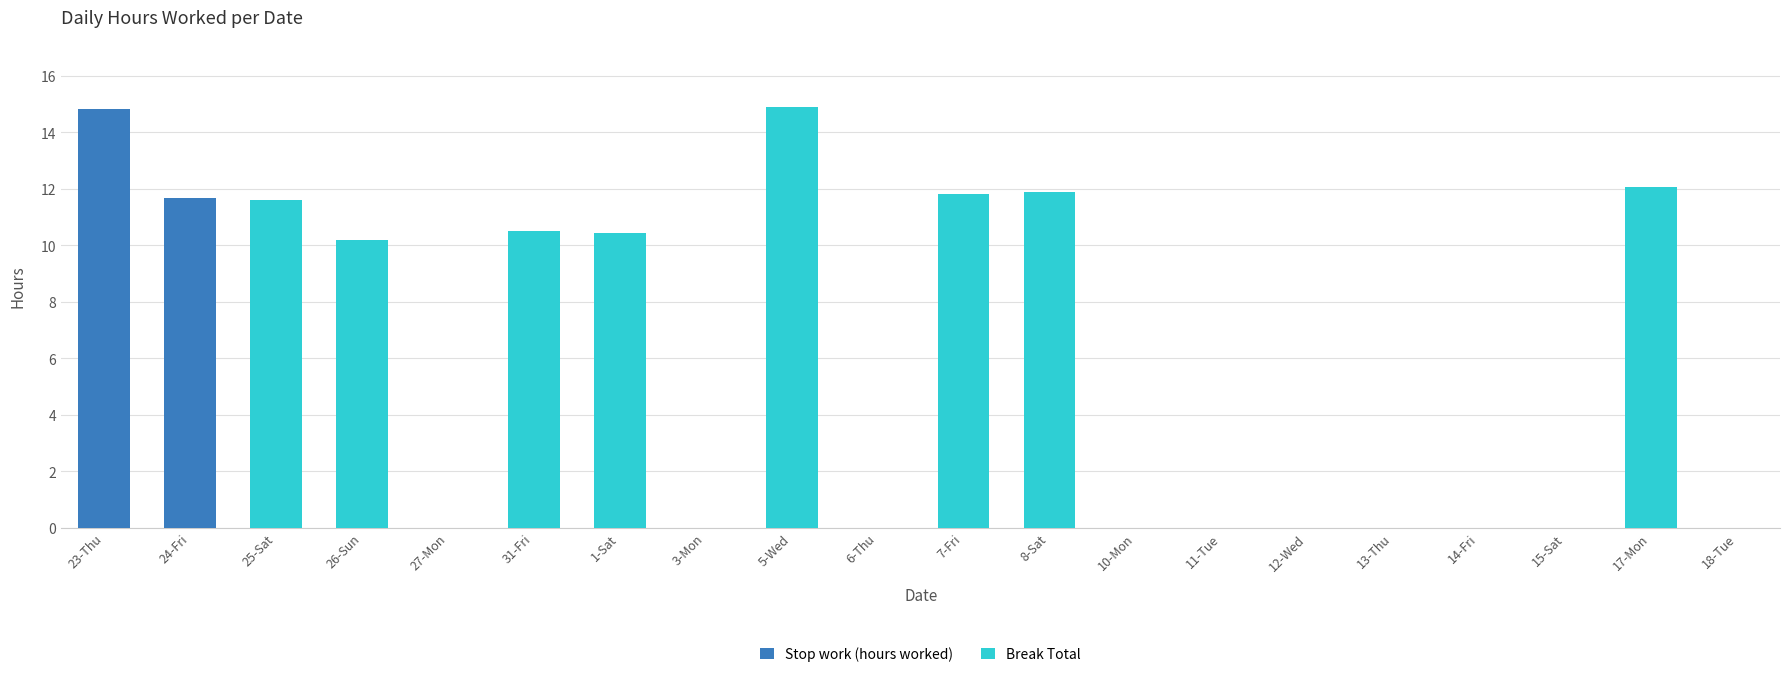

What position from the right is 5-Wed?

12